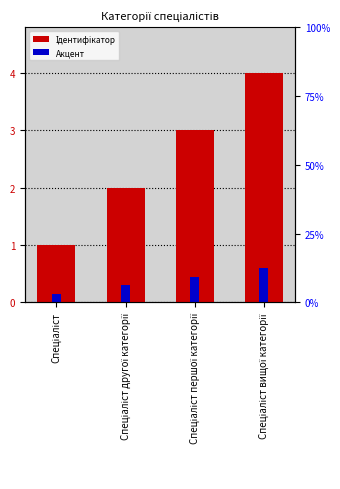

What is the smallest value displayed?

0.1